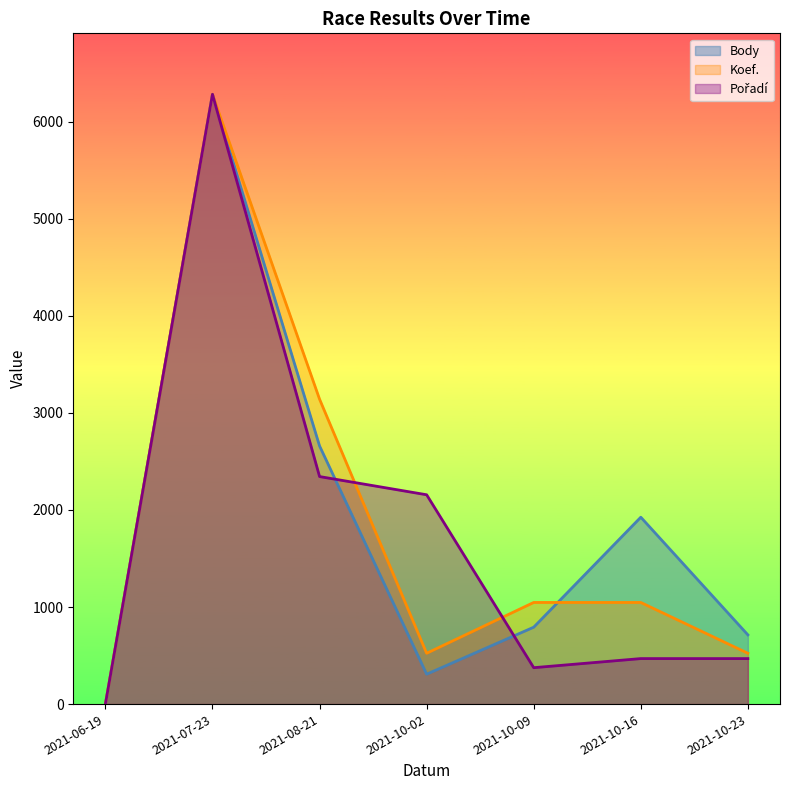

Reading left to right, list all the values displayed in this chart.

Body: 2021-06-19=0.0	2021-07-23=6281.0	2021-08-21=2659.0	2021-10-02=308.0	2021-10-09=792.0	2021-10-16=1925.0	2021-10-23=713.0
Koef.: 2021-06-19=0.0	2021-07-23=6281.0	2021-08-21=3140.5	2021-10-02=523.4	2021-10-09=1046.8	2021-10-16=1046.8	2021-10-23=523.4
Pořadí: 2021-06-19=0.0	2021-07-23=6281.0	2021-08-21=2343.7	2021-10-02=2156.2	2021-10-09=375.0	2021-10-16=468.7	2021-10-23=468.7